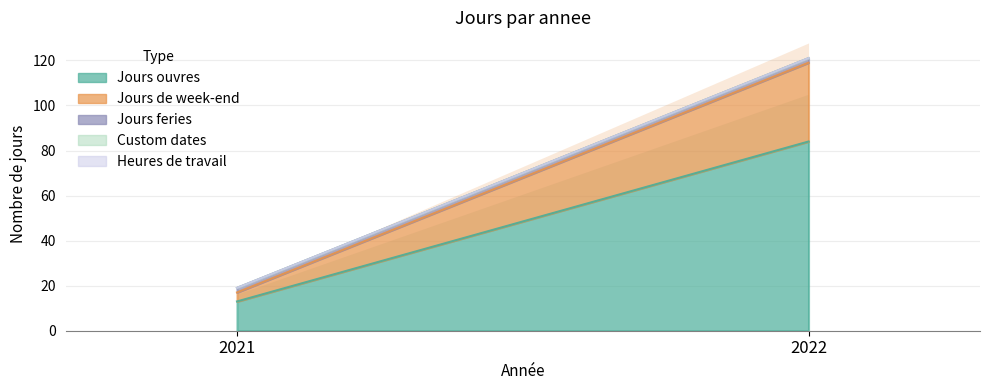

Is it true that Jours feries equals 2 at 2021?

True